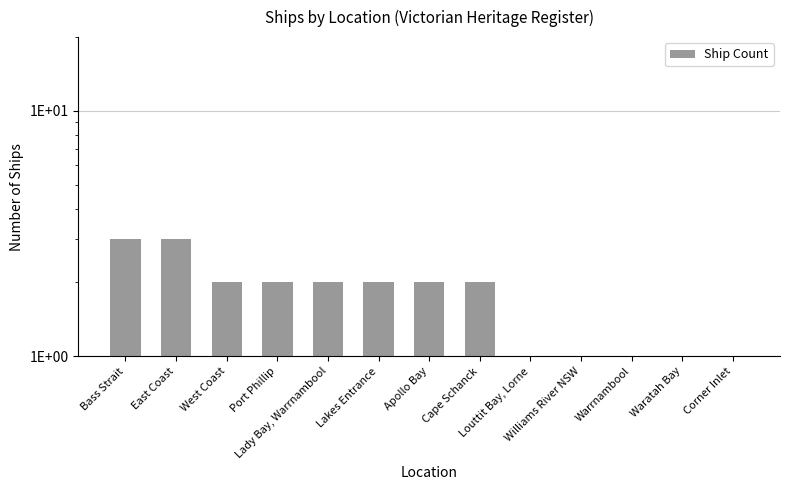

Reading right to left, transcribe all the data shown in this chart.

1	1	1	1	1	2	2	2	2	2	2	3	3